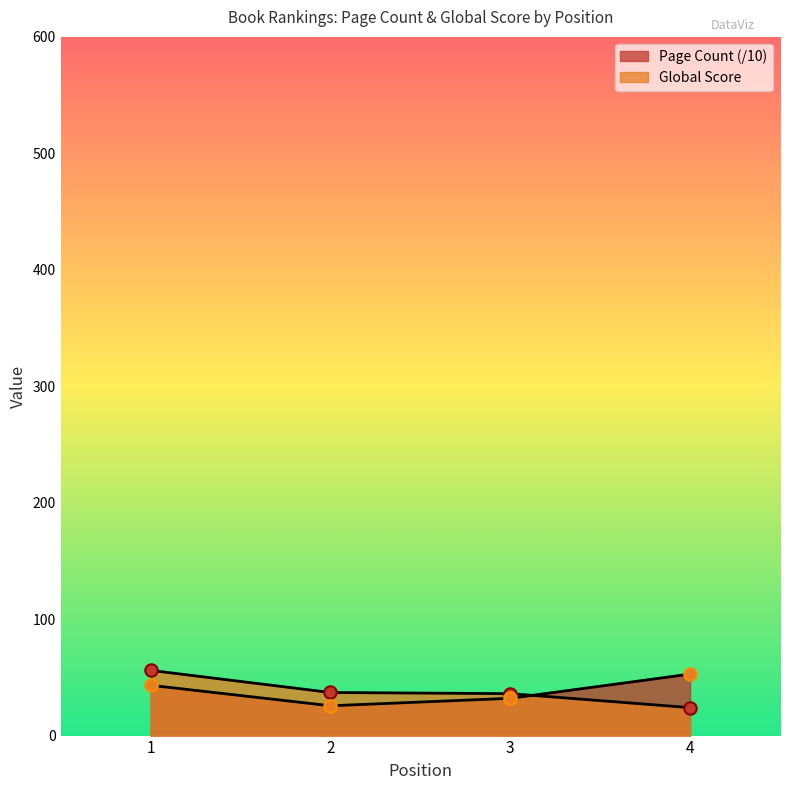

How many categories are shown in the chart?

4